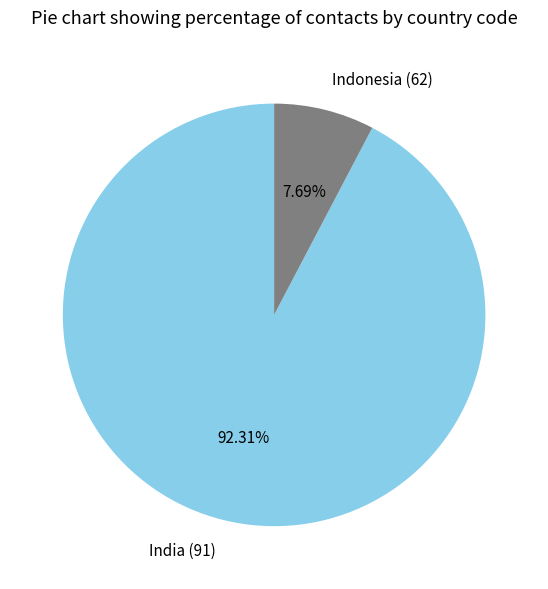

What is the smallest slice in the pie chart?

Indonesia (62)